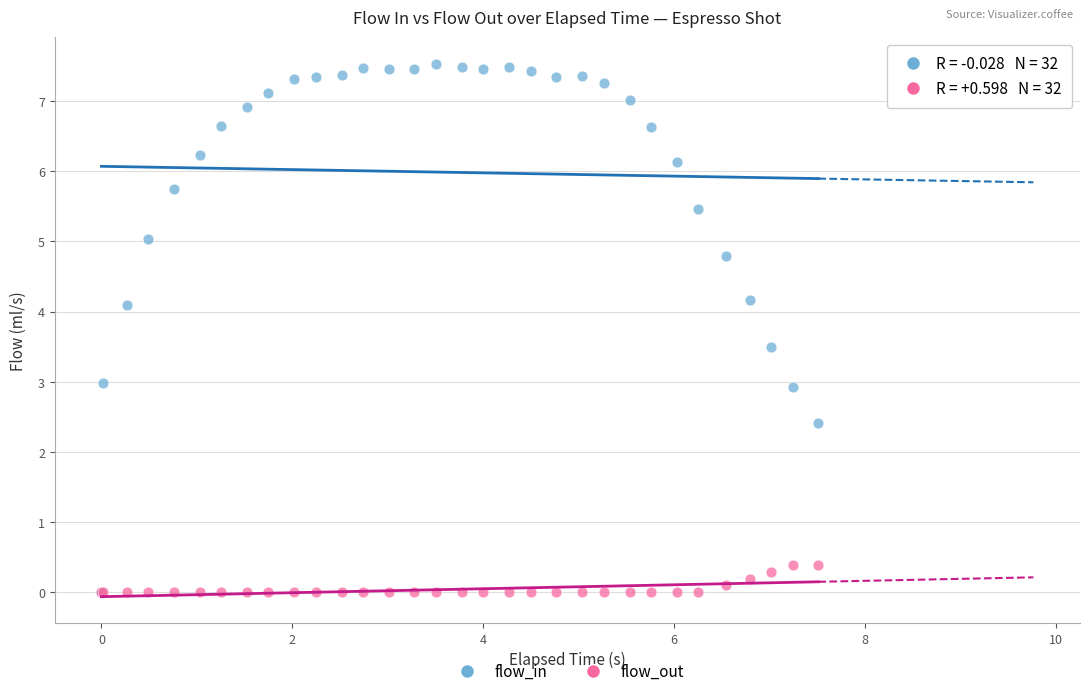

Which series has the widest spread of Y values?

flow_in